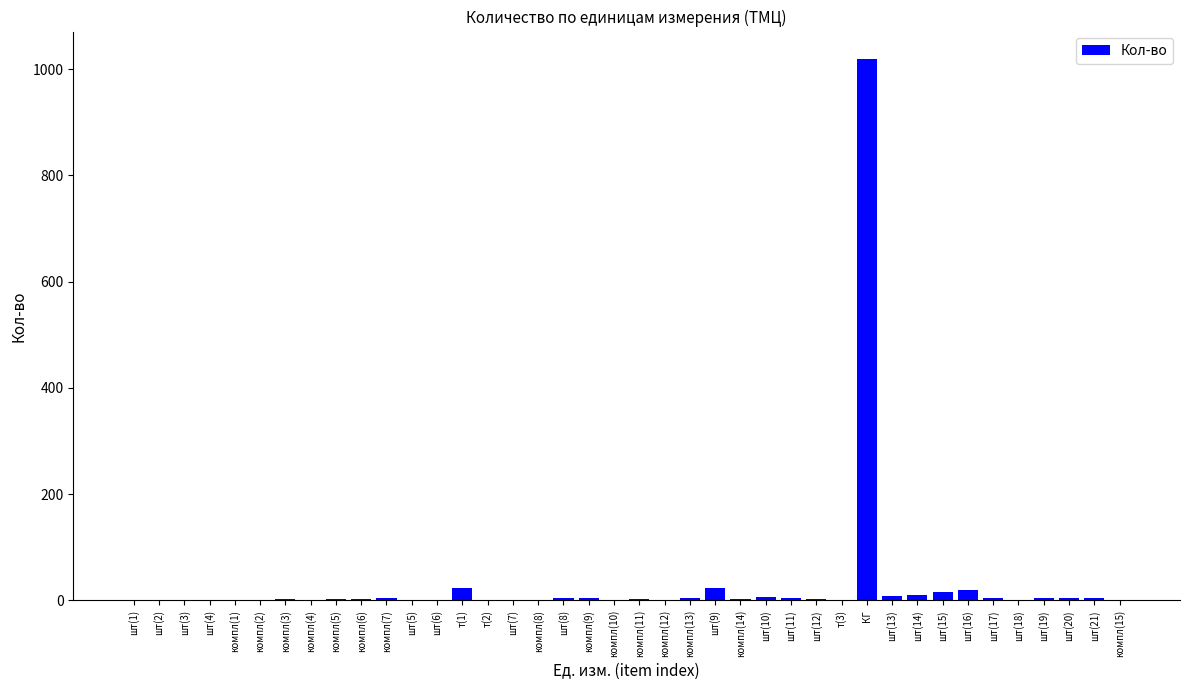

What is the sum of all values?

1199.2